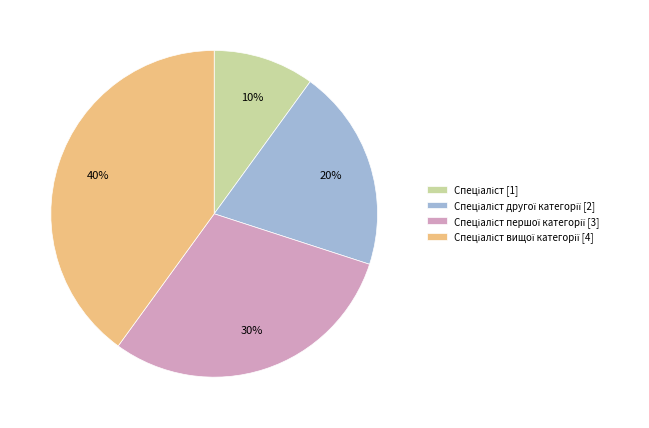

Is there a majority slice in this chart?

No